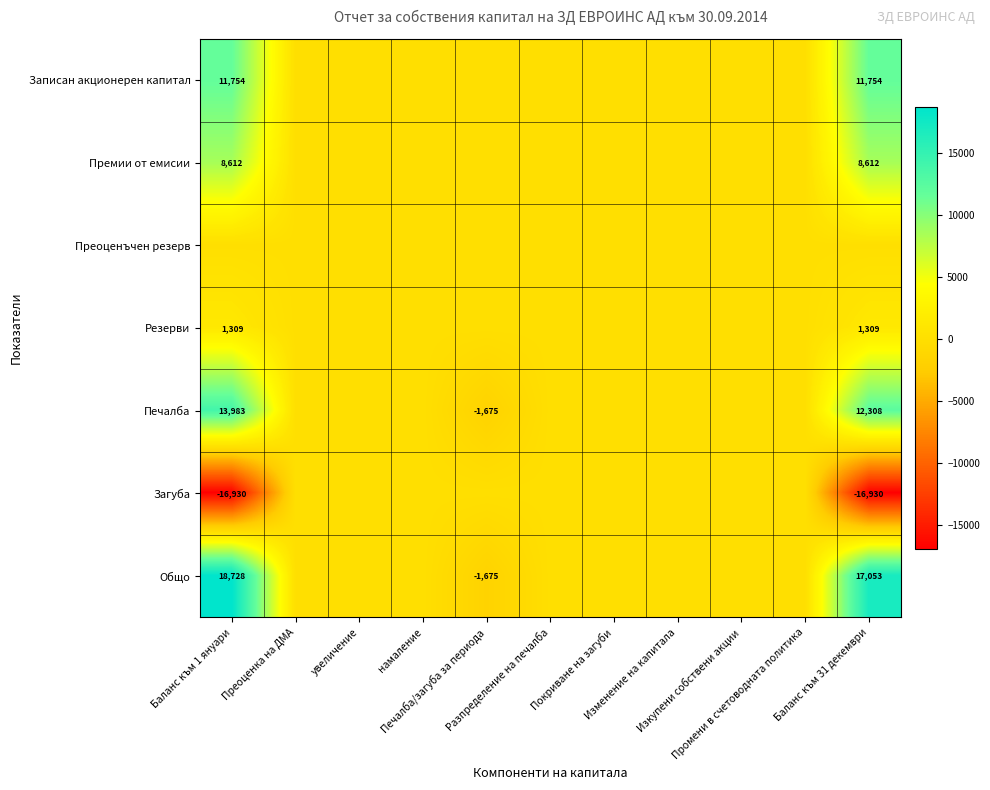

At which label does Общо first exceed 0?

Баланс към 1 януари